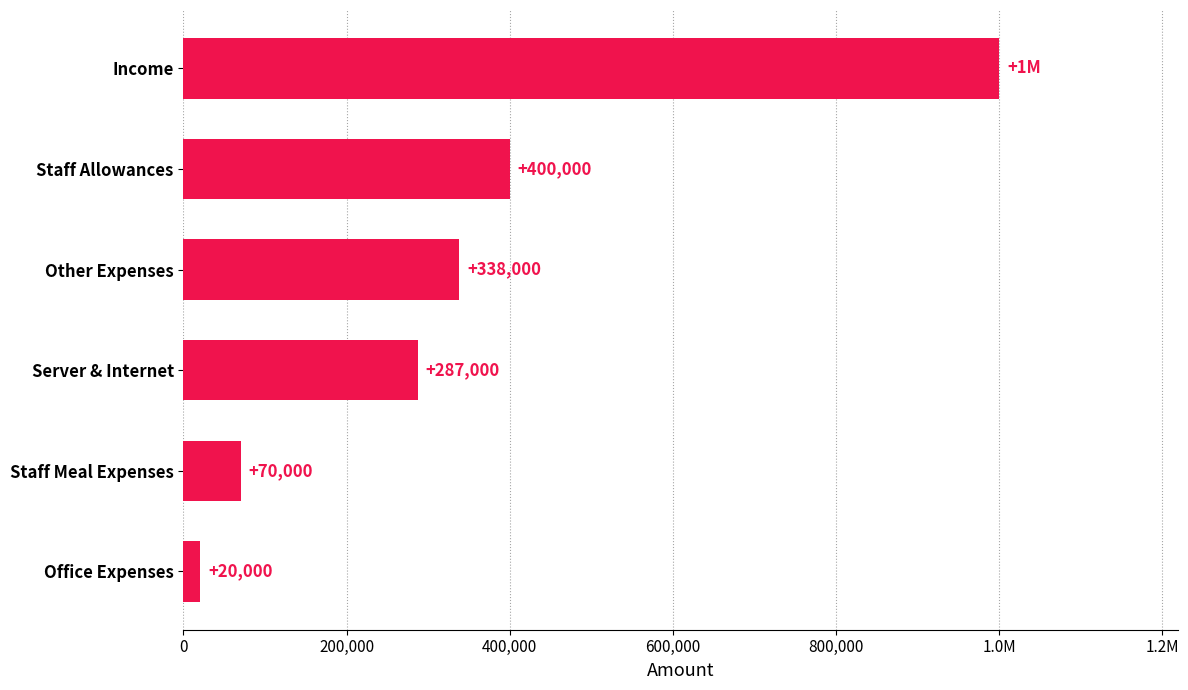

What is the average value?

352500